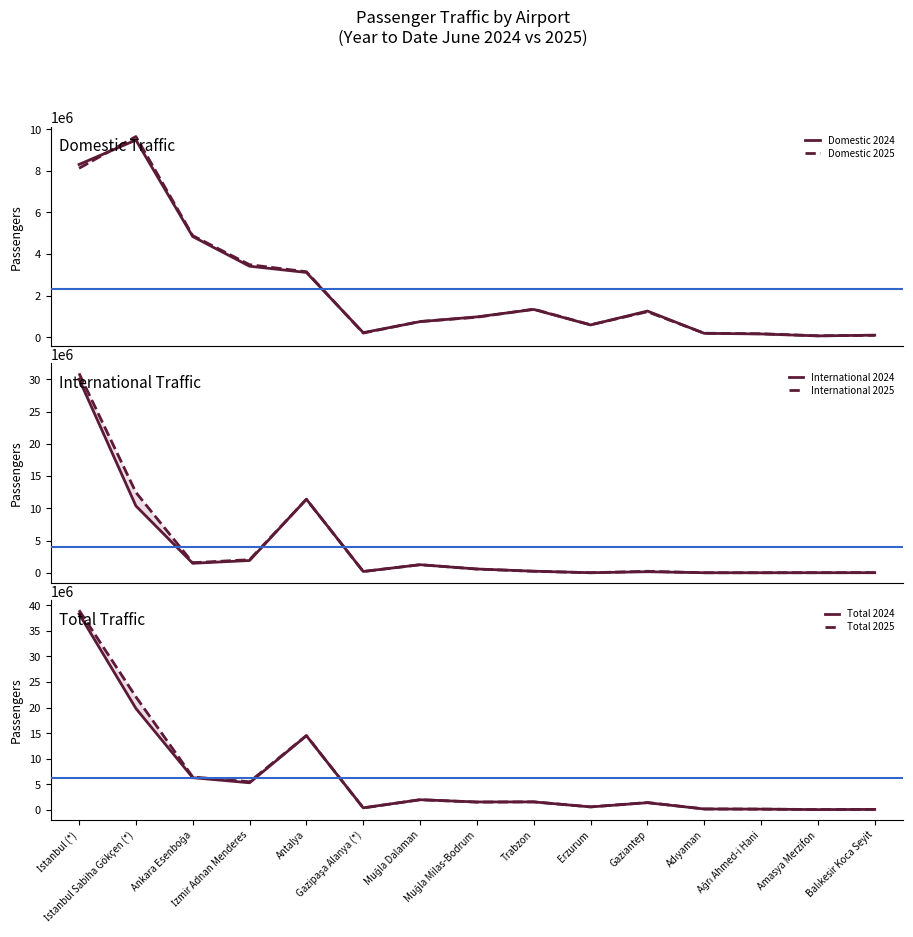

The value of International 2025 at İstanbul Sabiha Gökçen (*) is 12461343. True or false?

True